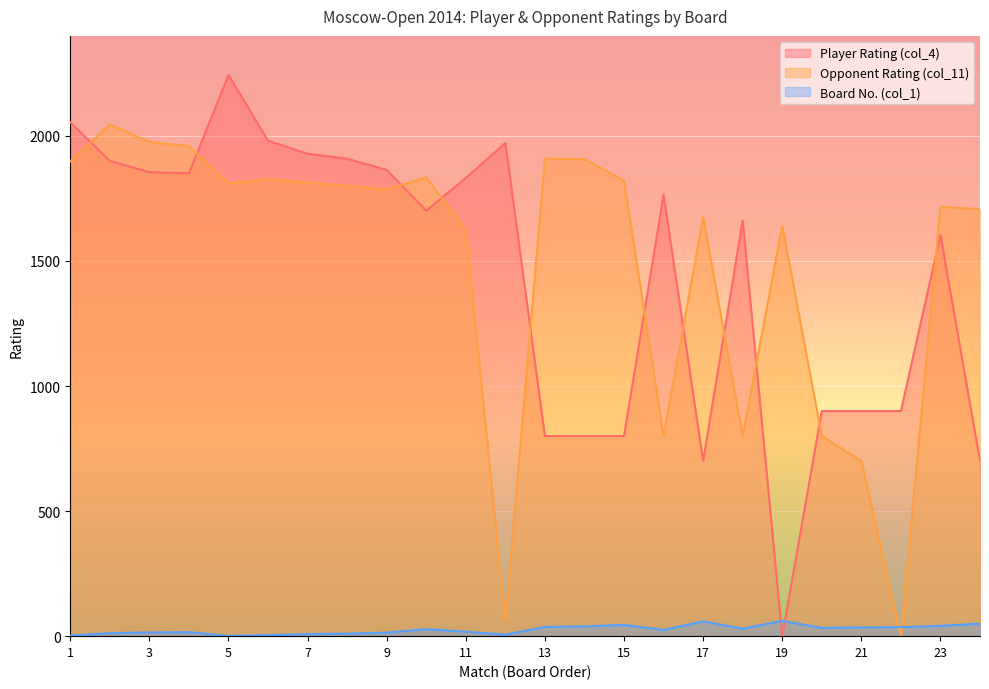

What are all the series names shown in the legend?

Player Rating (col_4), Opponent Rating (col_11), Board No. (col_1)